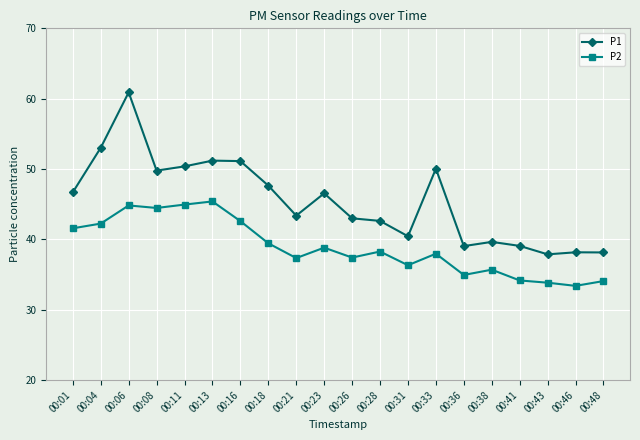

What is the value of the P1 point at the 1st from the left?

46.7